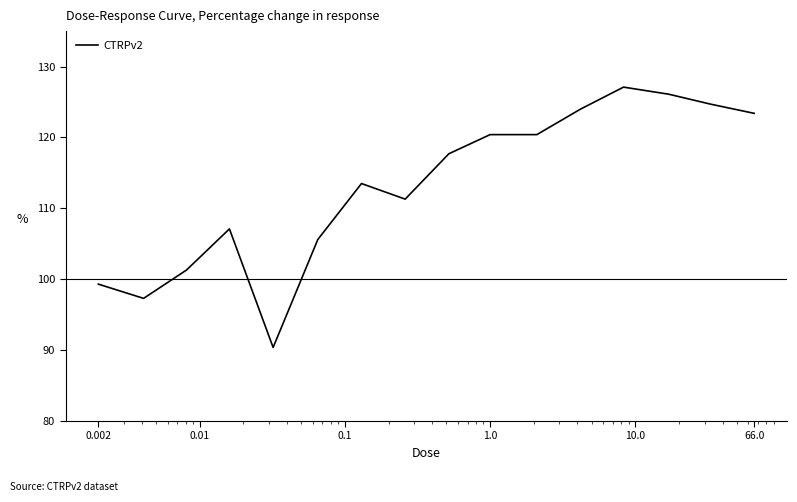

What is the smallest value displayed?

90.4